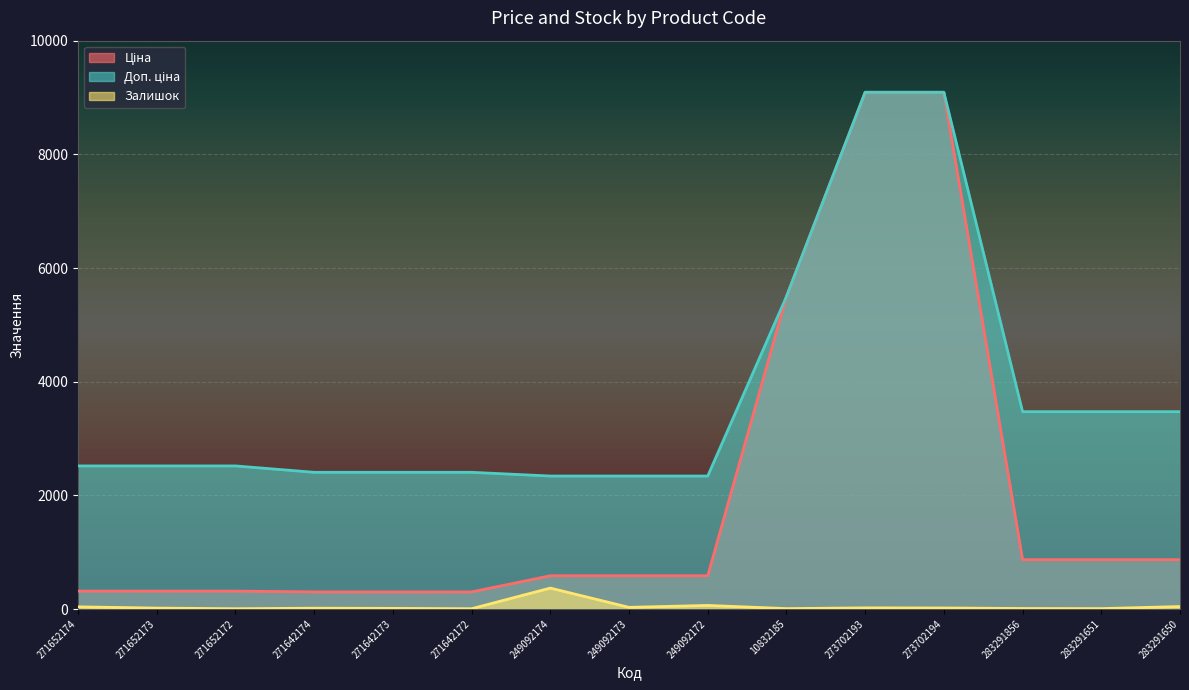

Reading left to right, list all the values displayed in this chart.

Ціна: 314.7	314.7	314.7	300.6	300.6	300.6	584.9	584.9	584.9	5497.3	9092.0	9092.0	868.0	868.0	868.0
Доп. ціна: 2517.5	2517.5	2517.5	2405.2	2405.2	2405.2	2339.7	2339.7	2339.7	5497.3	9092.0	9092.0	3472.1	3472.1	3472.1
Залишок: 38.0	16.0	5.0	14.0	11.0	5.0	368.0	29.0	63.0	7.0	20.0	18.0	9.0	7.0	43.0